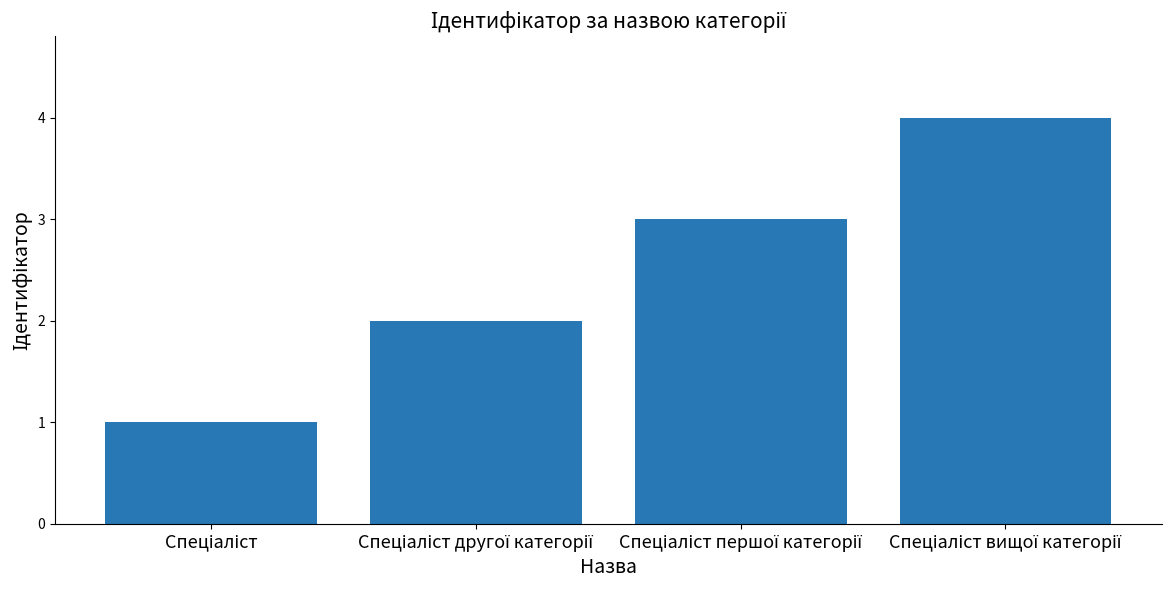

What is the sum of all values?

10